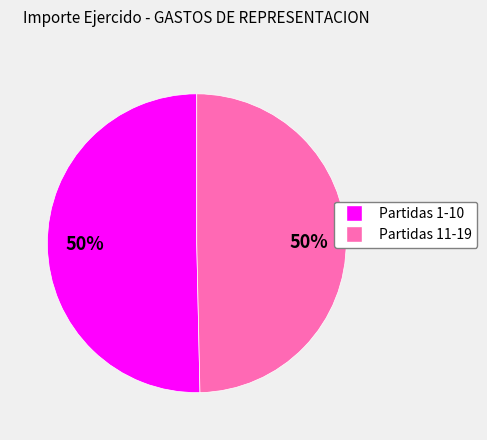

Combined, do Partidas 11-19 and Partidas 1-10 account for over 50%?

Yes